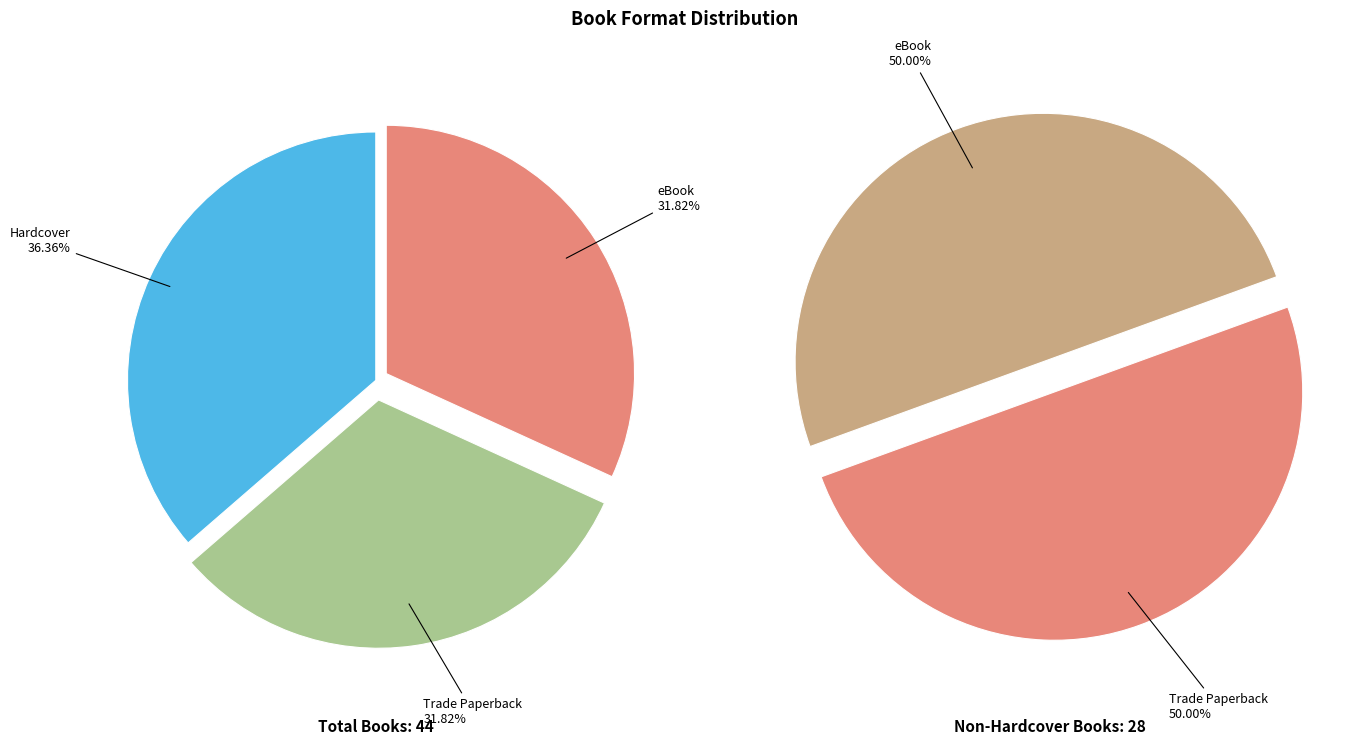

True or false: Hardcover accounts for 36% of the total.

True